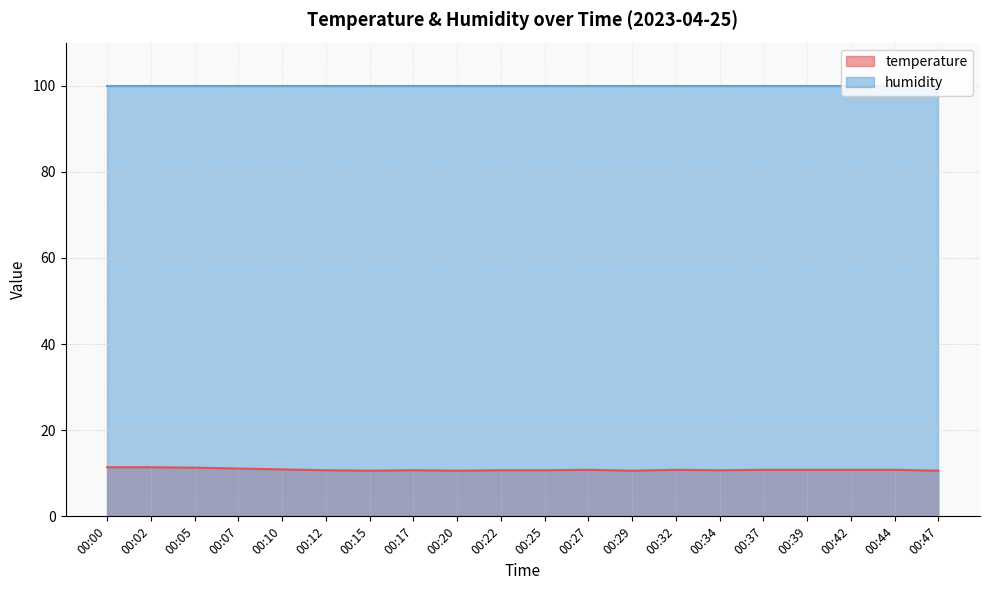

The chart shows a value of 10.8 at 00:39. True or false?

True